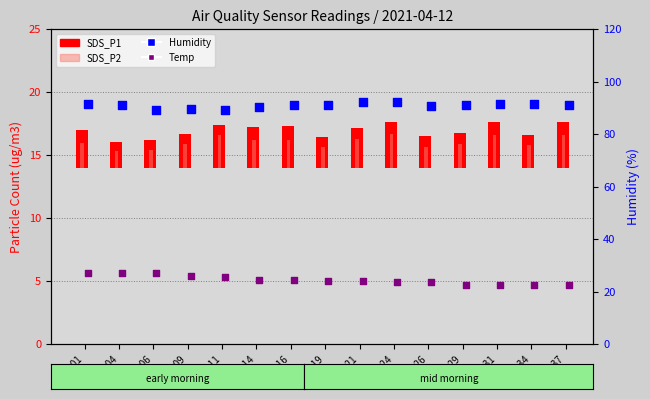

Which series contains the highest Y value?

Humidity